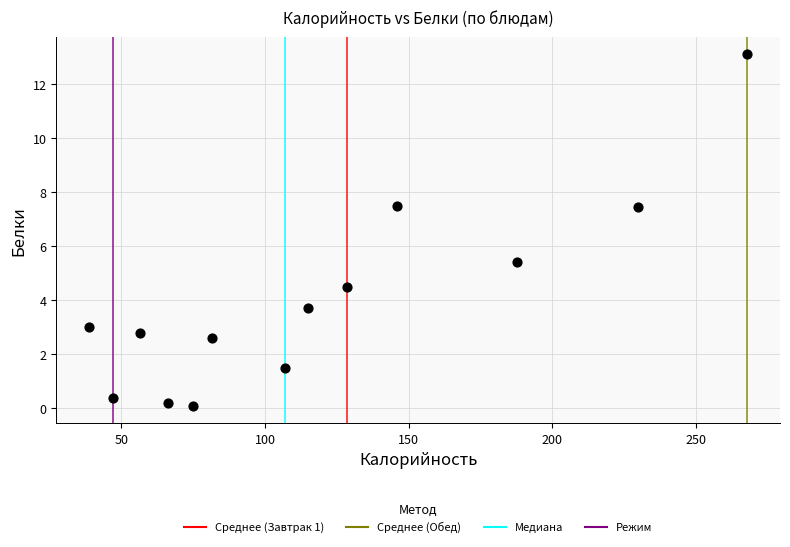

What is the range of X values (max minus min)?

229.0